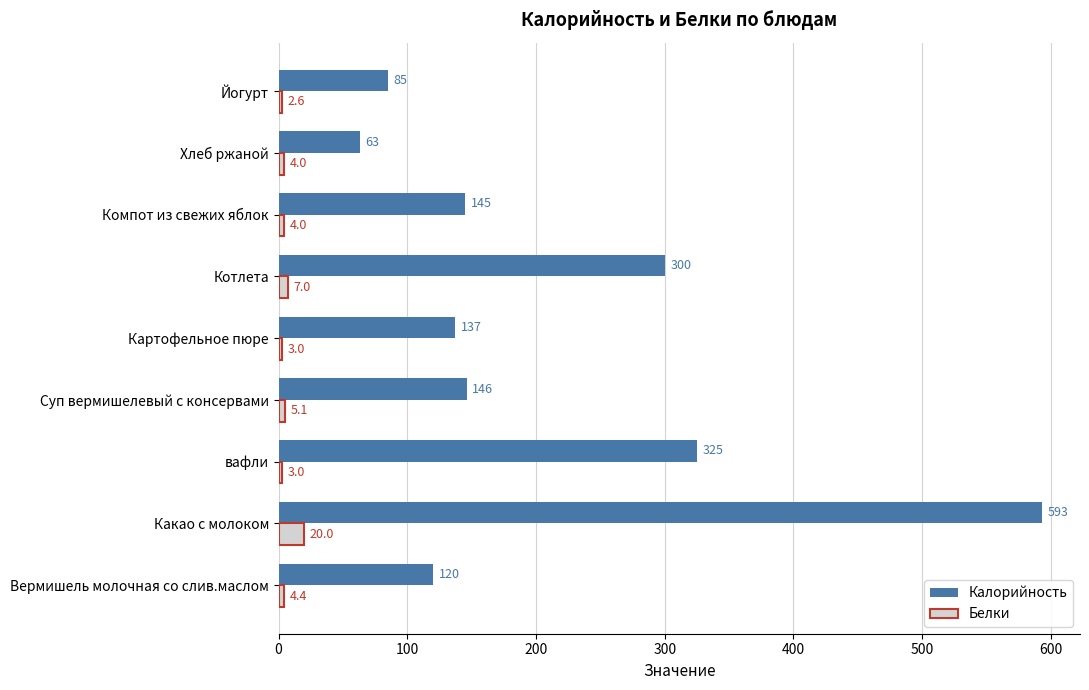

At which label is Калорийность closest to 328?

вафли